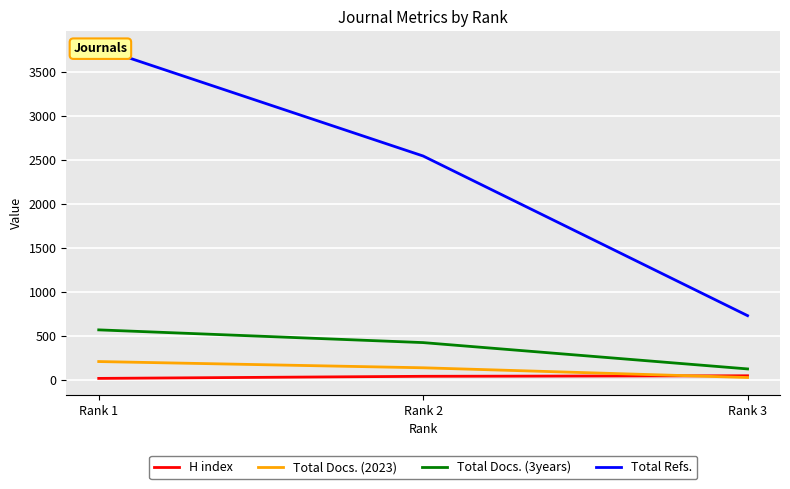

Rank the series at Rank 2 from lowest to highest value.

H index, Total Docs. (2023), Total Docs. (3years), Total Refs.